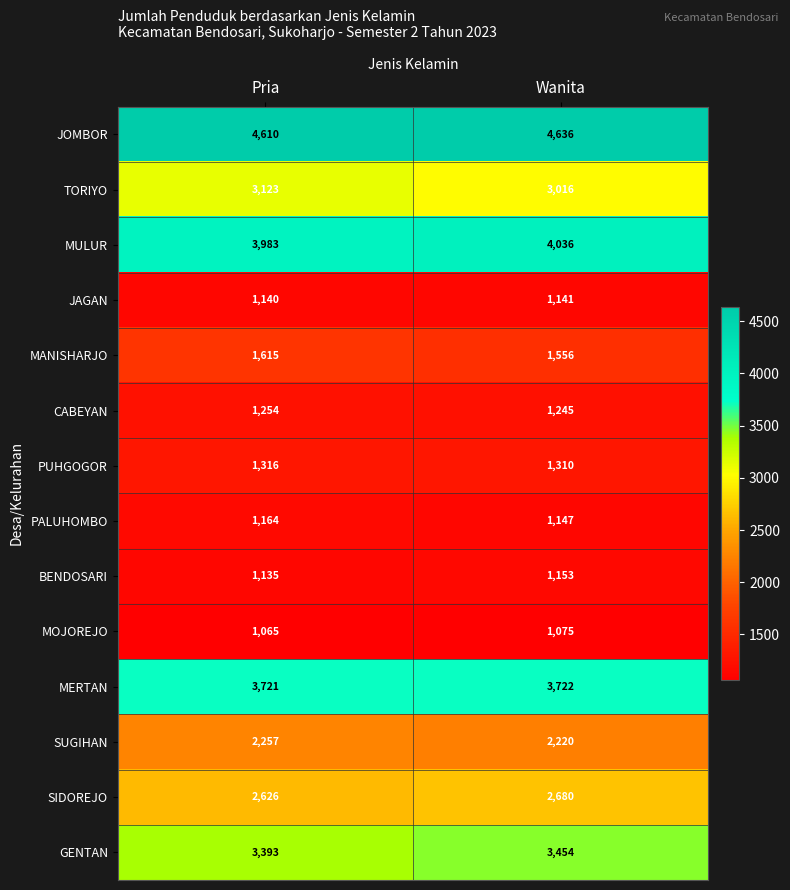

Is the value of JAGAN at Wanita greater than the value of SIDOREJO at Wanita?

No